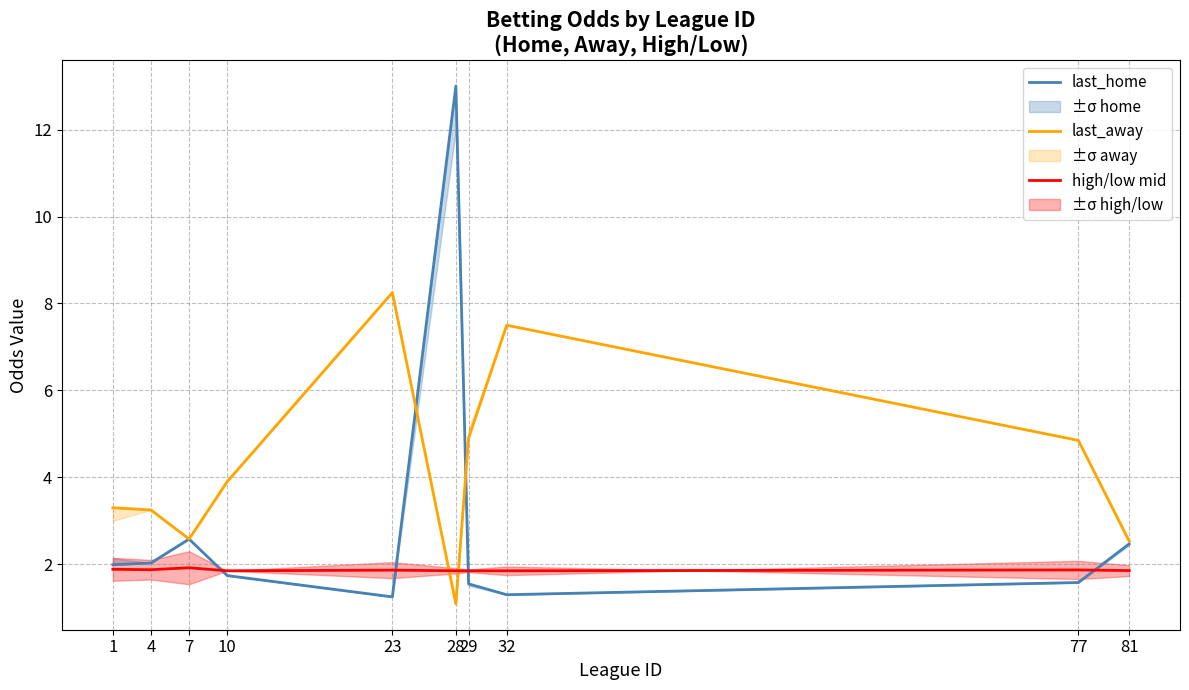

Does the chart display data point markers on the line(s)?

No